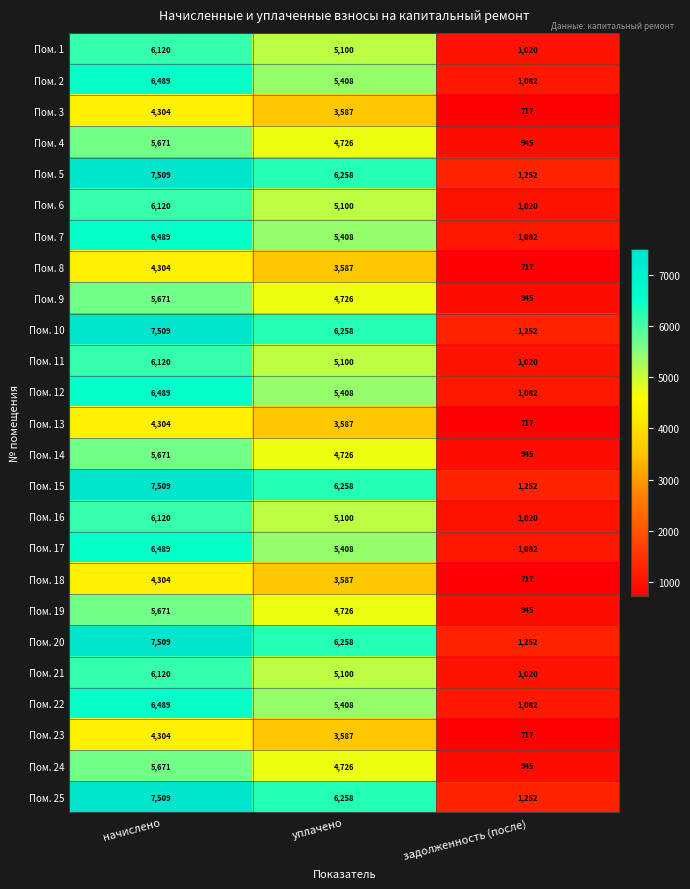

The Пом. 15 series shows 10530 at уплачено. True or false?

False